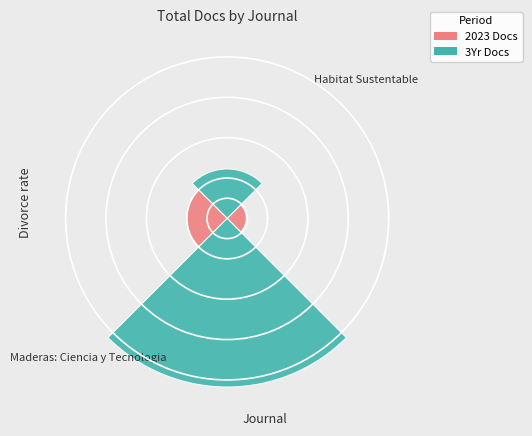

To the nearest percent, what is the average slice percentage?

50%